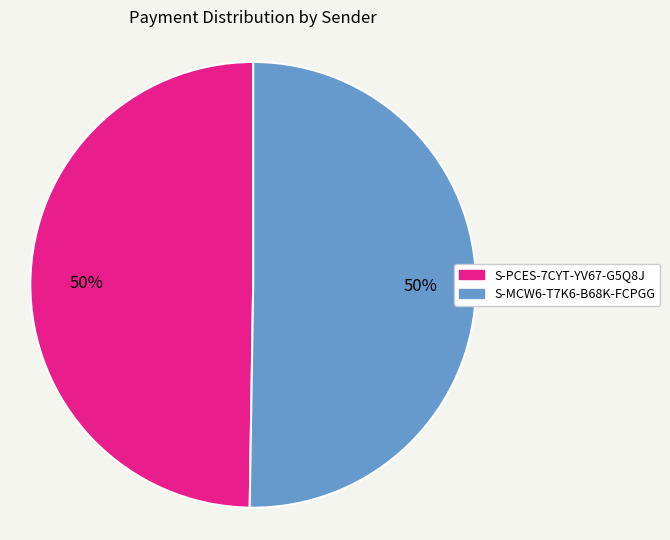

Do S-PCES-7CYT-YV67-G5Q8J and S-MCW6-T7K6-B68K-FCPGG together represent more than half of the pie?

Yes